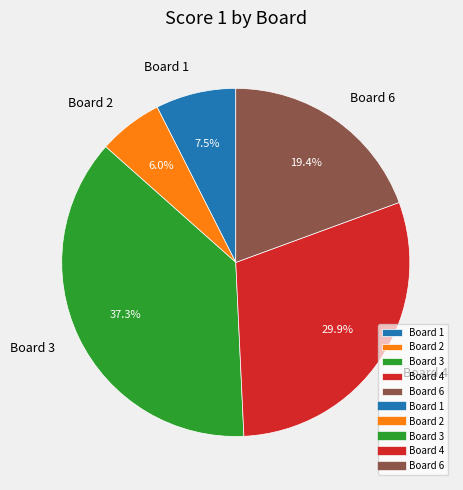

To the nearest percent, what is the difference between the Board 6 and Board 3 slice percentages?

18%